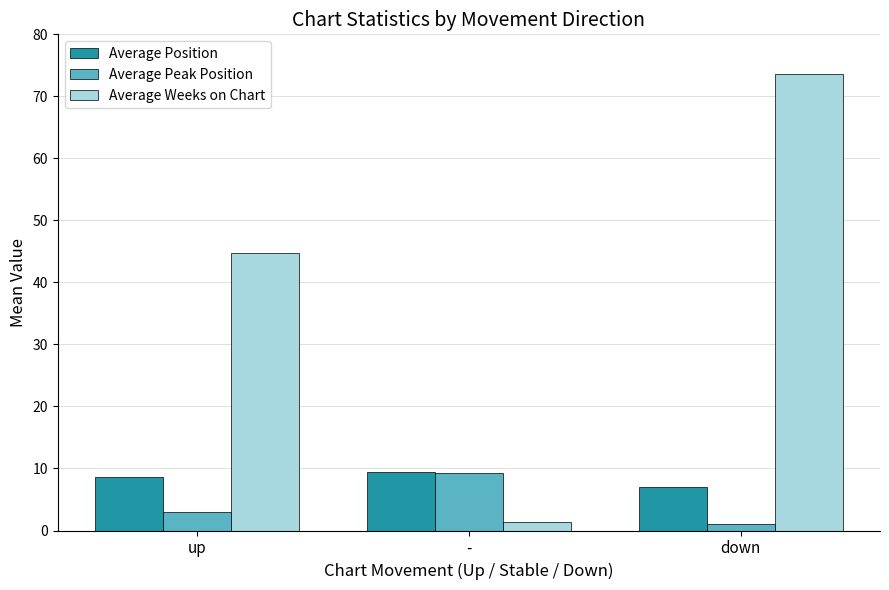

What is the total value across all series at up?

56.3